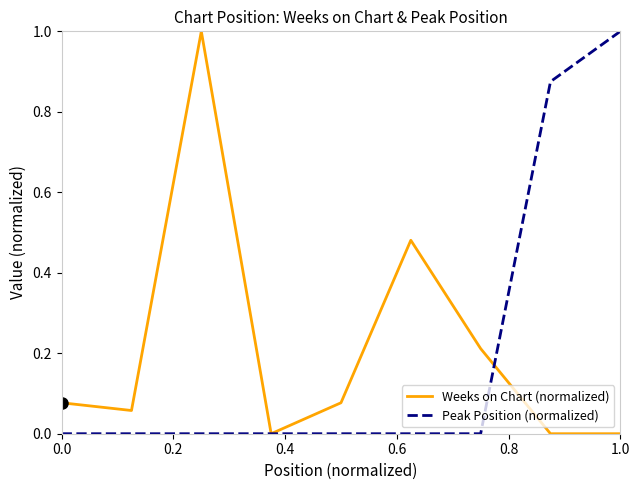

What is the maximum value for Weeks on Chart (normalized)?

1.0